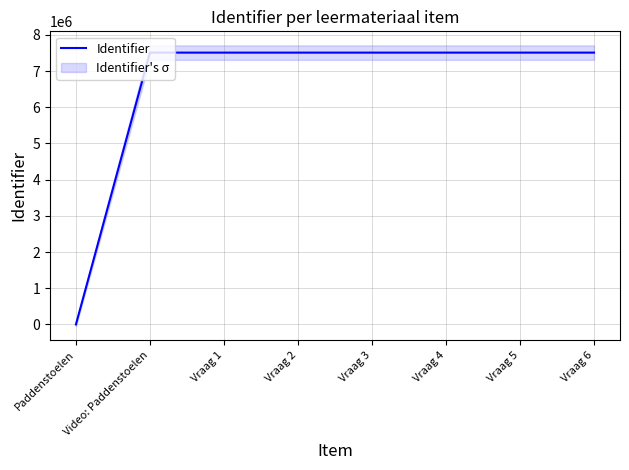

True or false: there are more than 1 points higher than both neighbors.

False